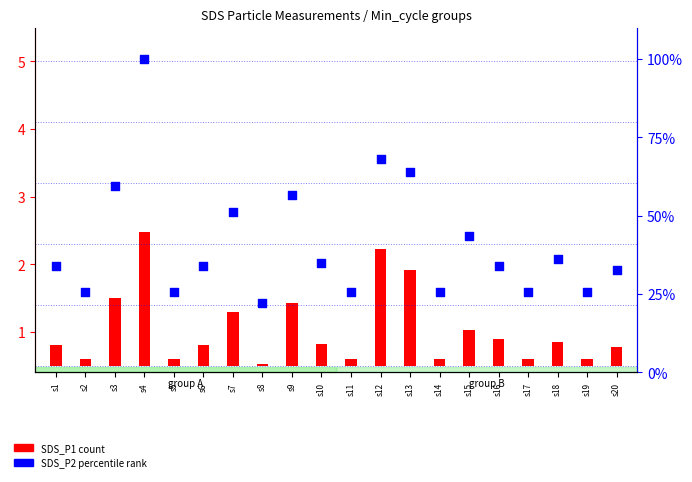

Between s4 and s19, which is larger?

s4